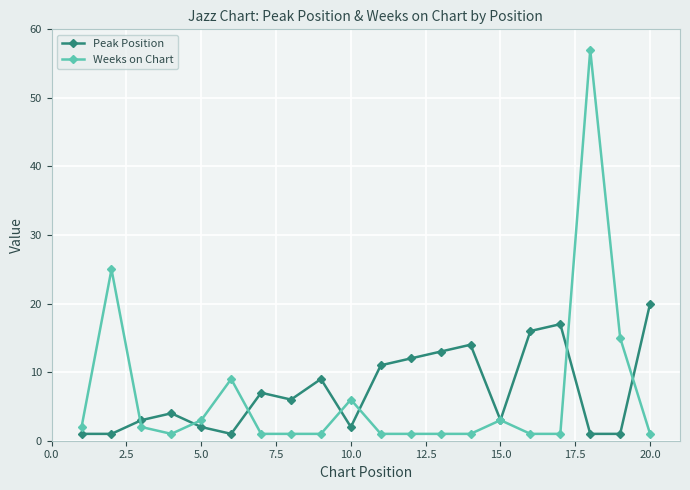

What are all the series names shown in the legend?

Peak Position, Weeks on Chart